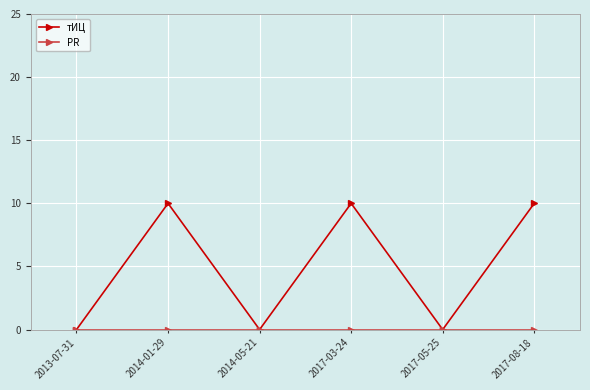

Which series has the largest total across all categories?

тИЦ